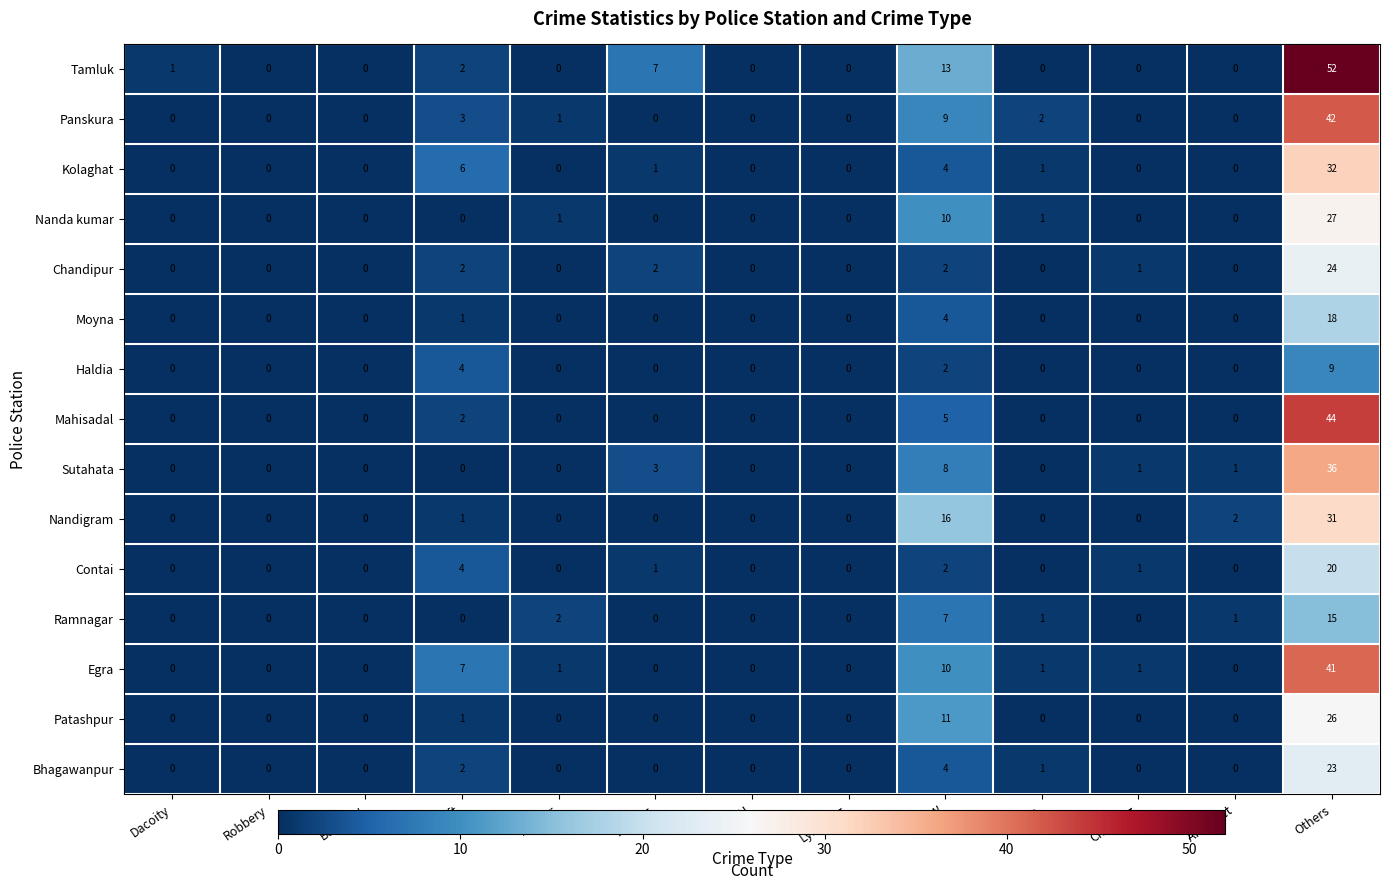

Rank the series by their maximum value, from lowest to highest.

Haldia, Ramnagar, Moyna, Contai, Bhagawanpur, Chandipur, Patashpur, Nanda kumar, Nandigram, Kolaghat, Sutahata, Egra, Panskura, Mahisadal, Tamluk